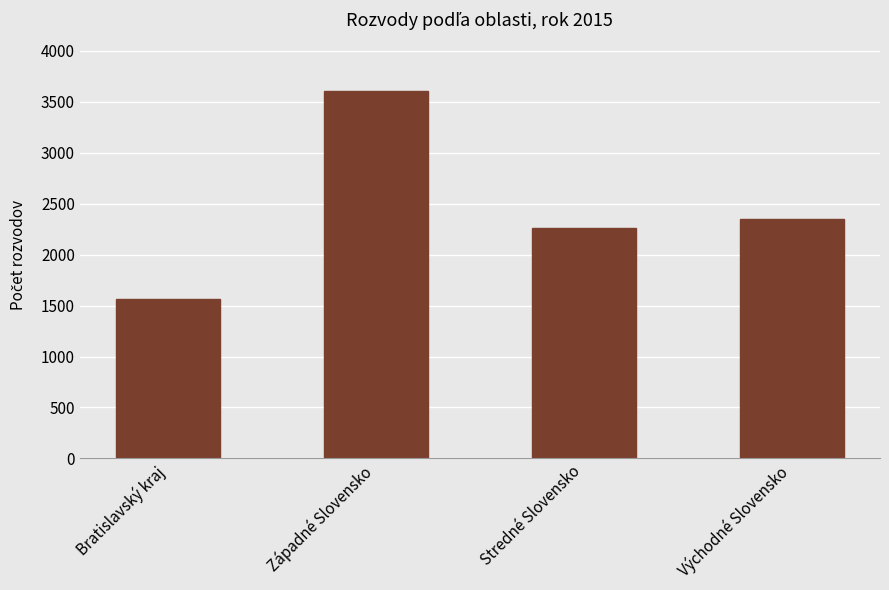

What is the maximum value shown in the chart?

3605